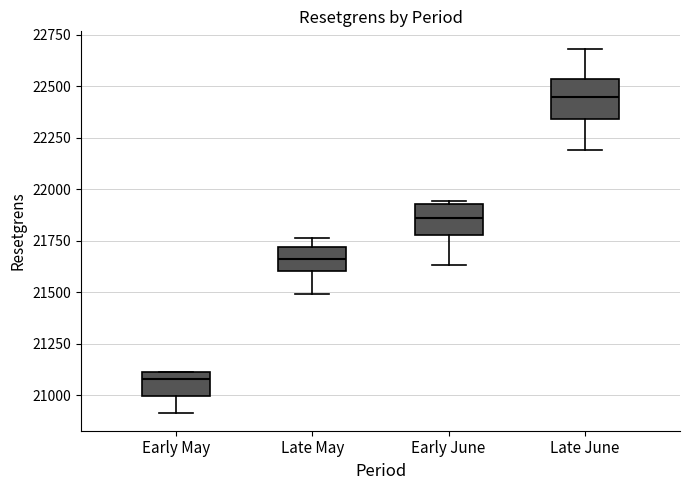

Which box's median line is the highest?

Late June